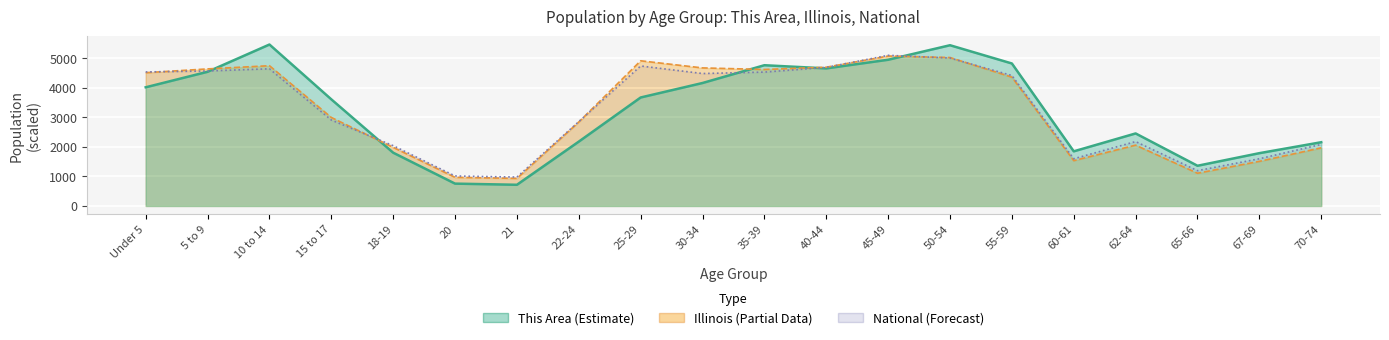

What is the label of the 17th point from the right?

15 to 17